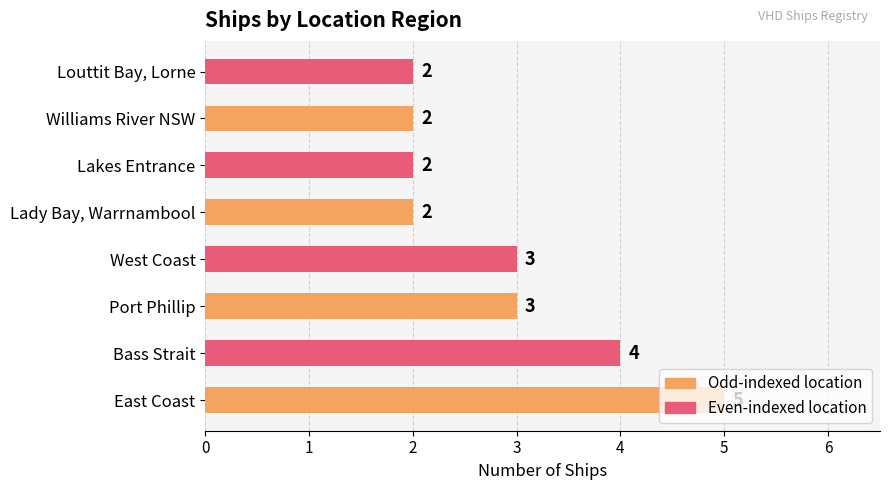

What is the greatest value displayed?

5